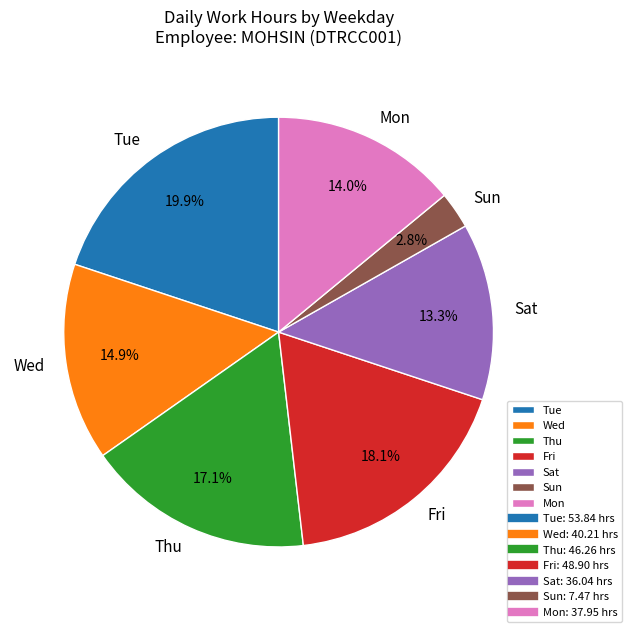

Rank the categories by value from highest to lowest.

Tue, Fri, Thu, Wed, Mon, Sat, Sun